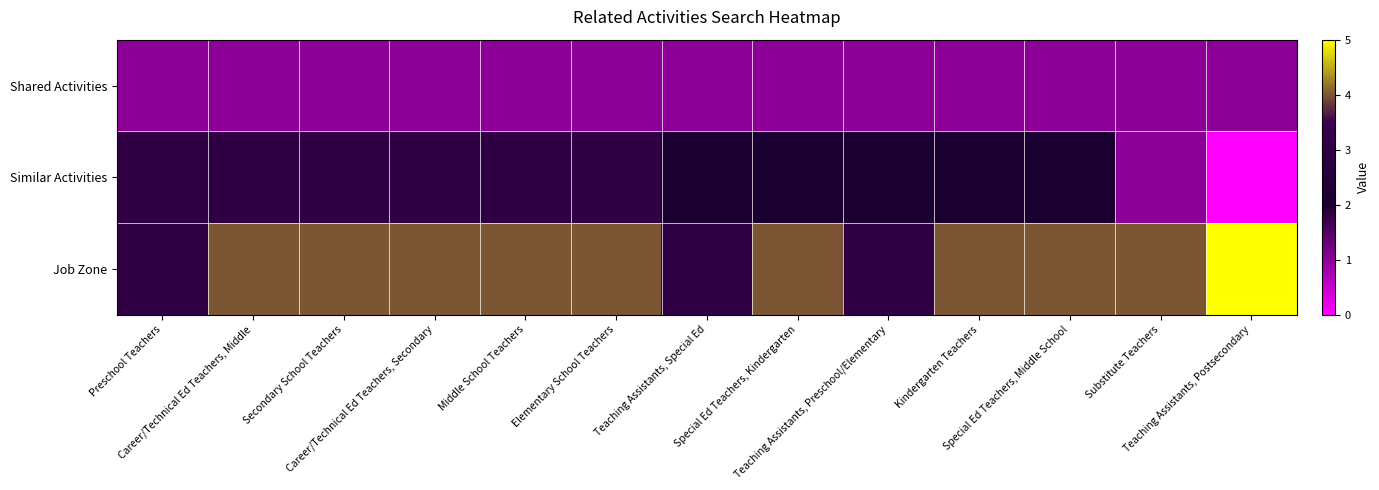

Which series has the largest range (max minus min)?

Similar Activities